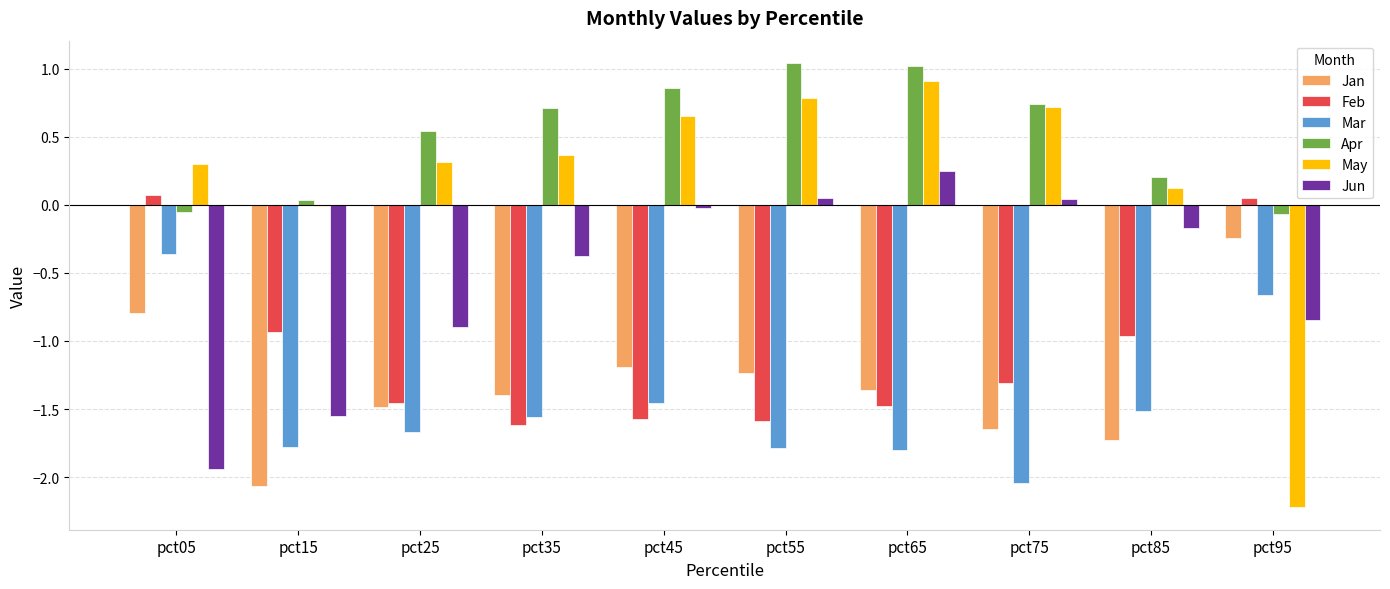

What is the spread (max minus min) of values at pct65?

2.8